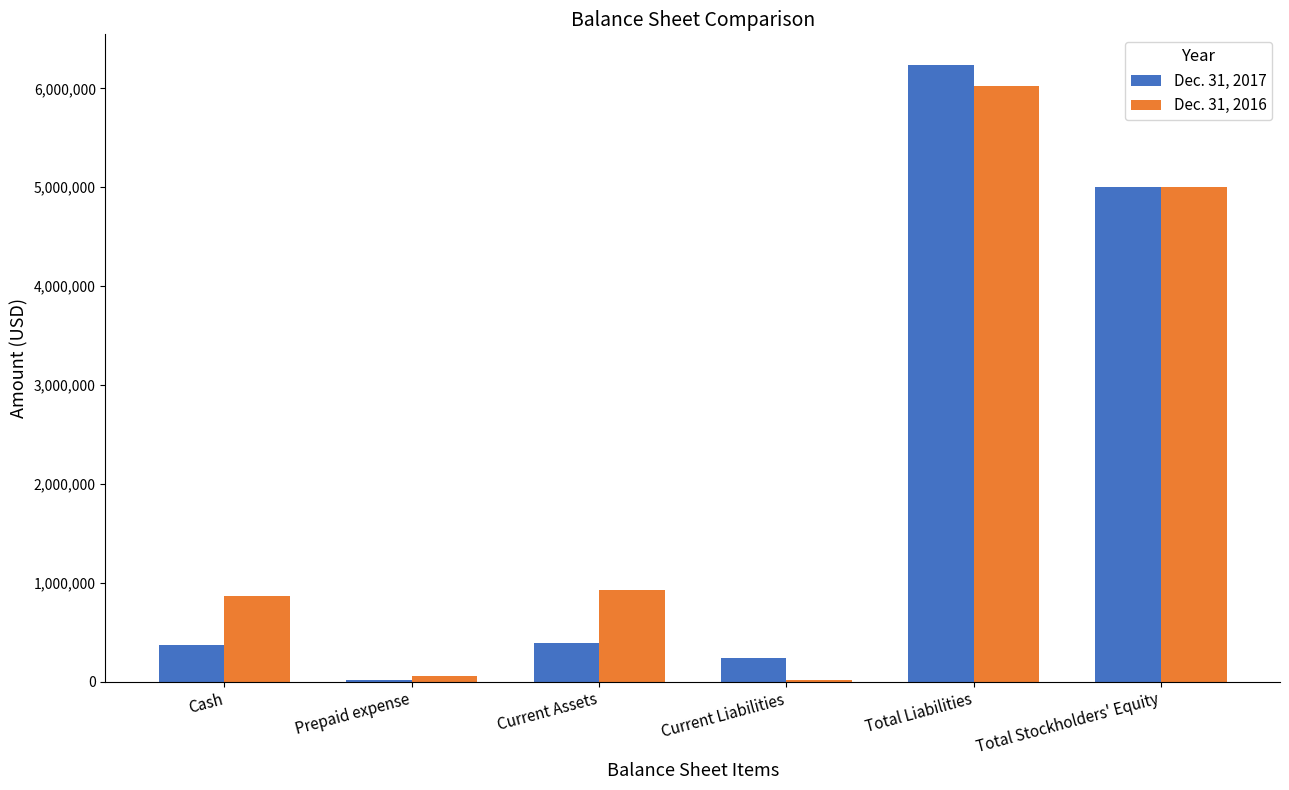

Which series changed the most between Total Liabilities and Total Stockholders' Equity?

Dec. 31, 2017